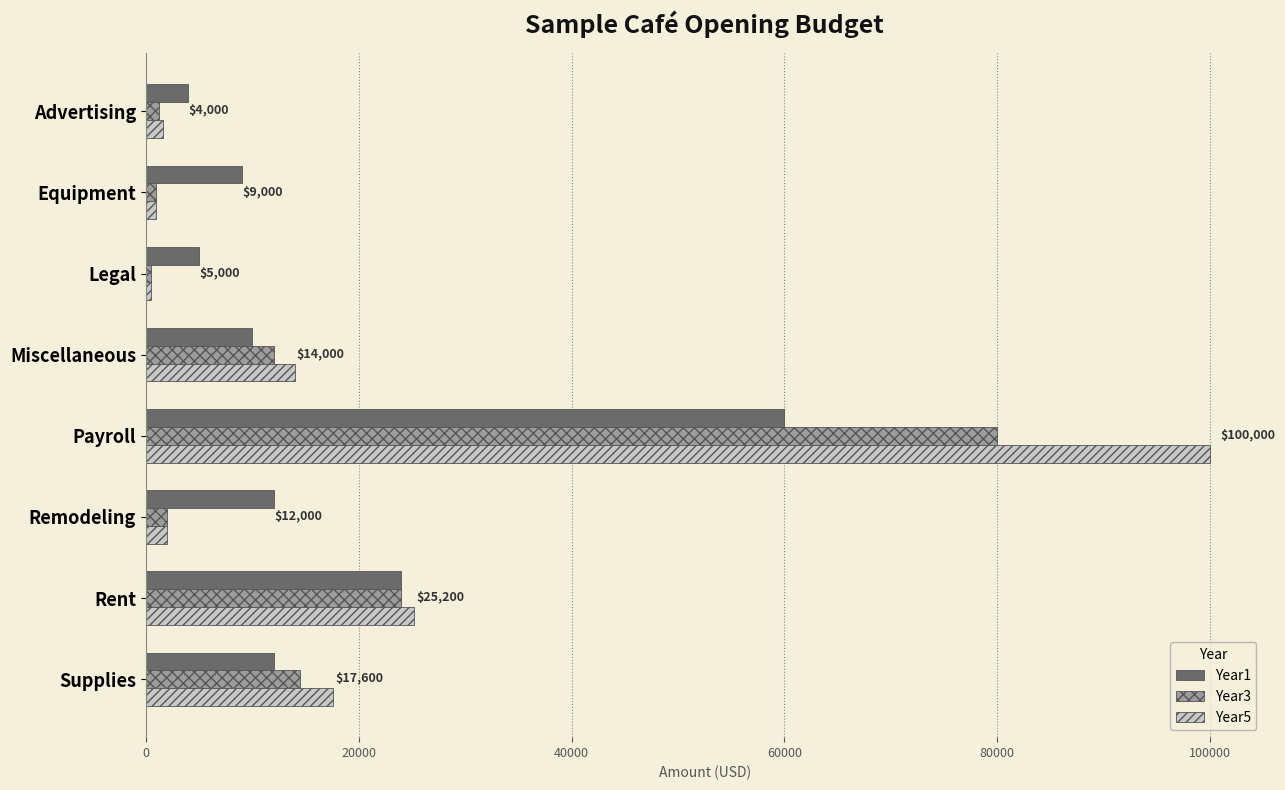

Which series has the largest range (max minus min)?

Year5